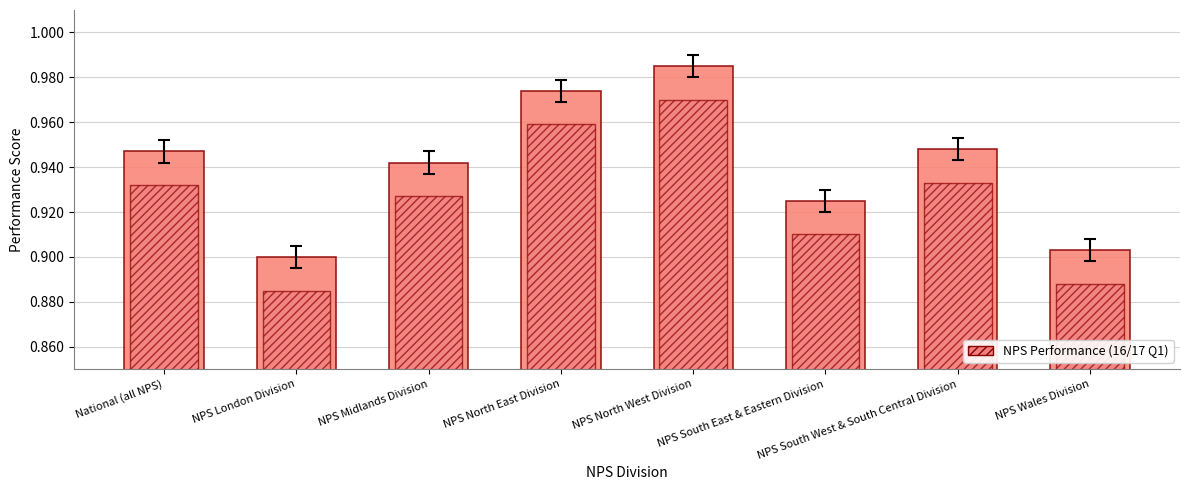

What is the maximum value shown in the chart?

1.0